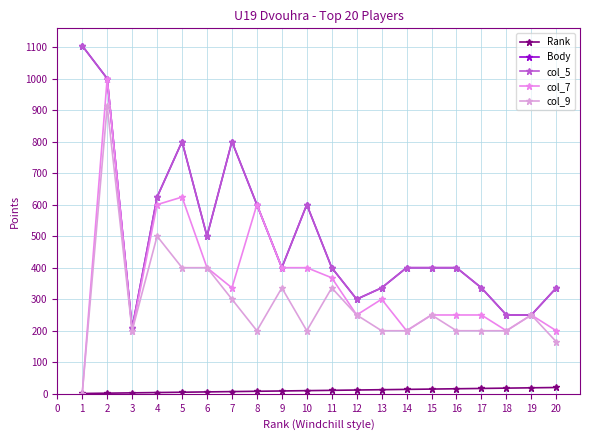

What is the difference between the col_7 values at 1 and 11?

368